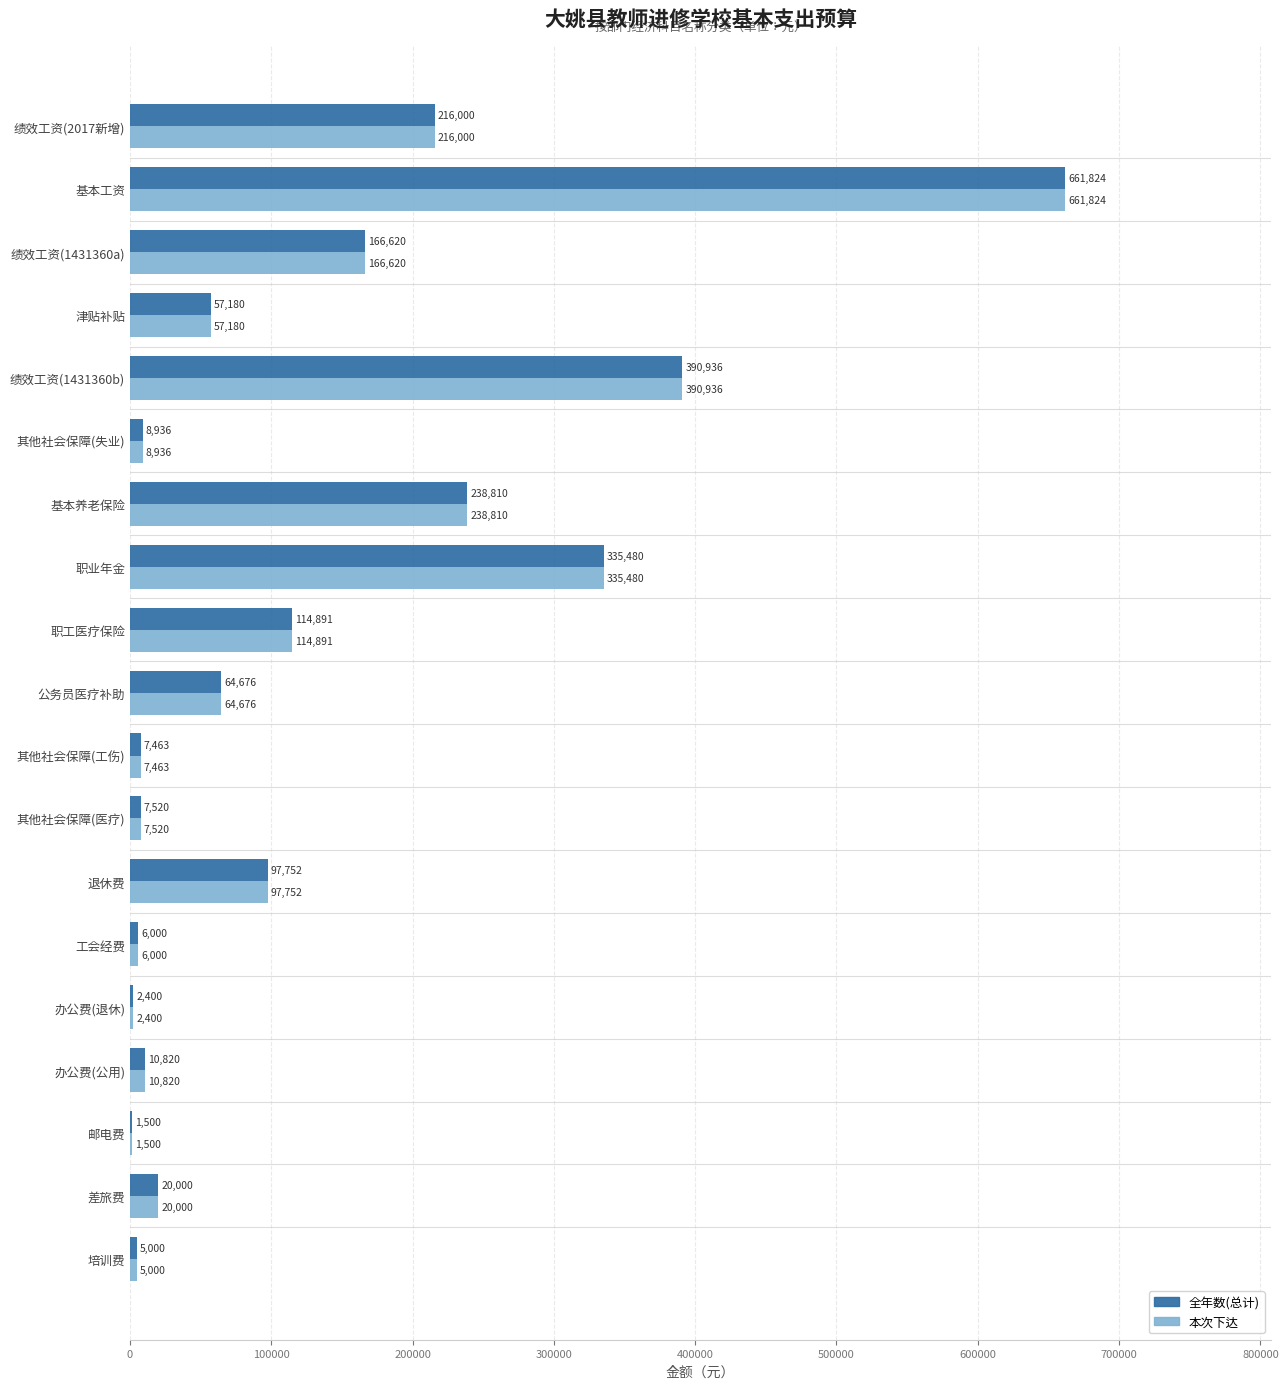

Is it true that 本次下达 equals 7520 at 其他社会保障(医疗)?

True